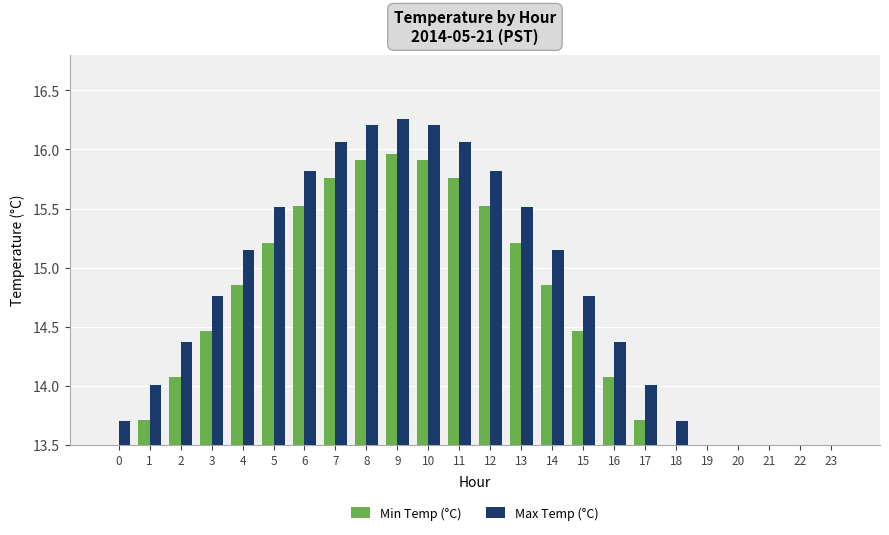

At which category is the sum across all series the highest?

9